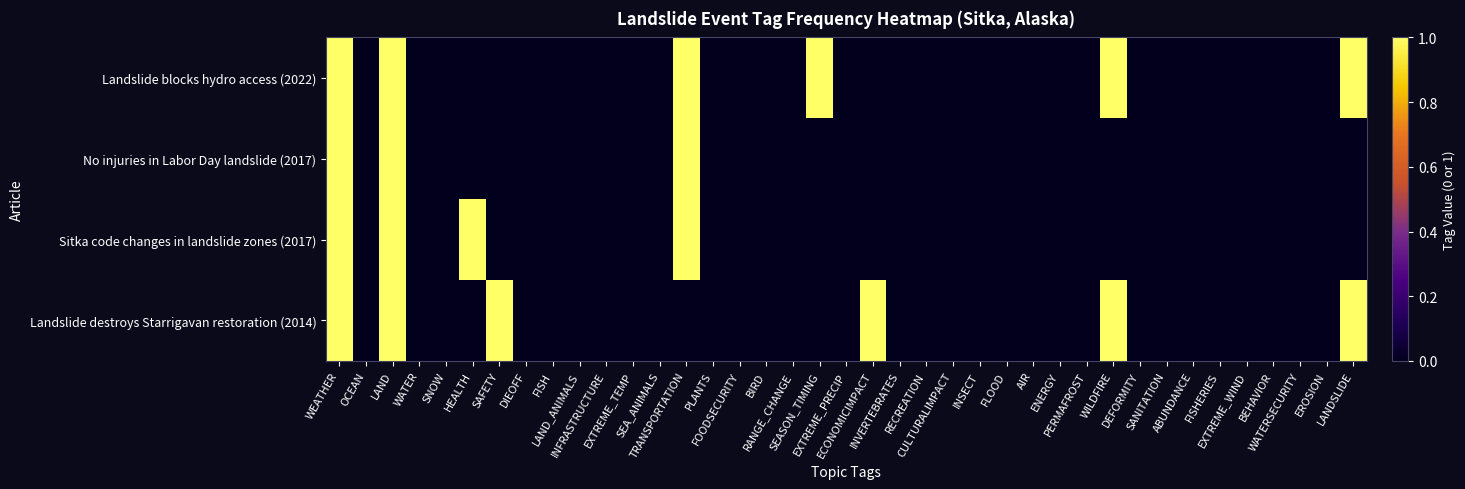

Which series has the largest total across all categories?

Landslide blocks hydro access (2022)